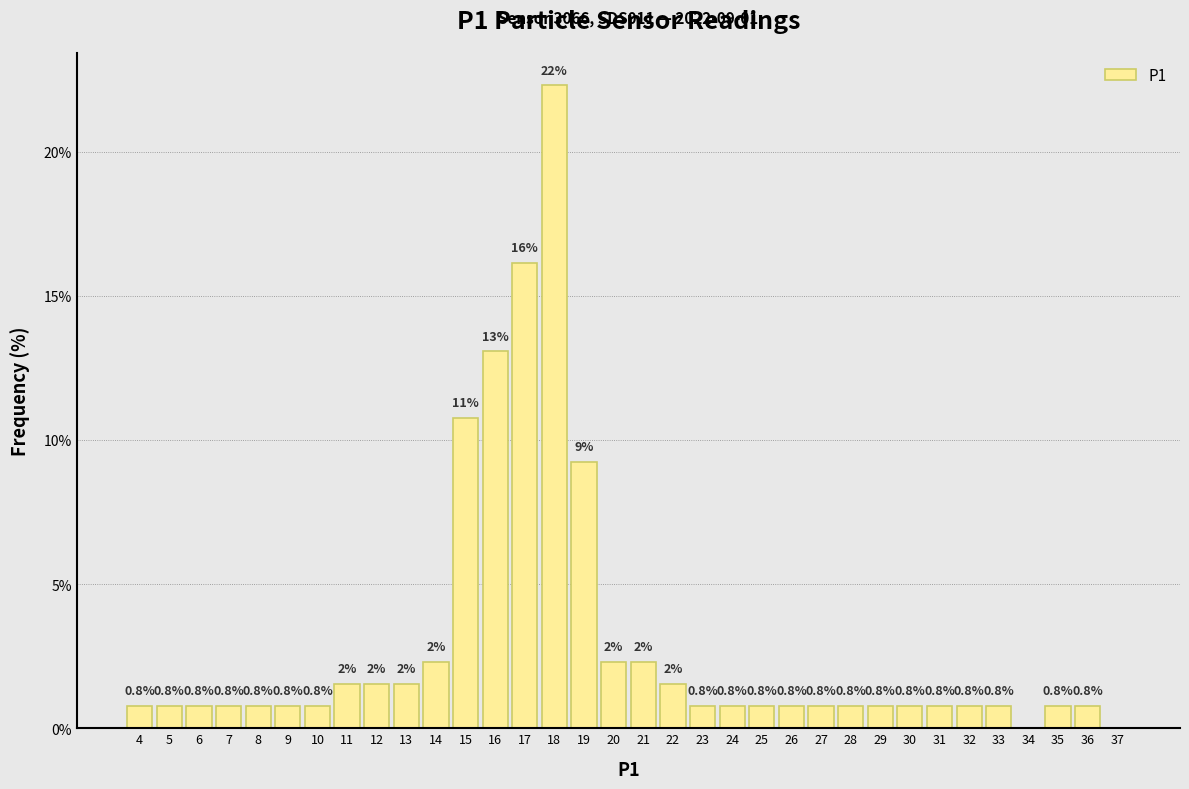

Which category has the highest value across all series?

18